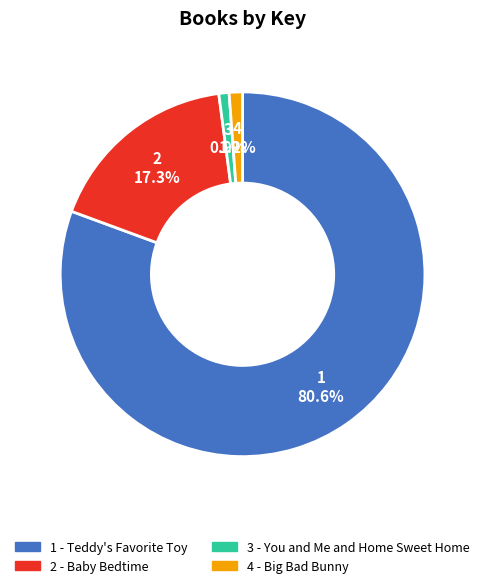

Count the number of slices in the pie.

4